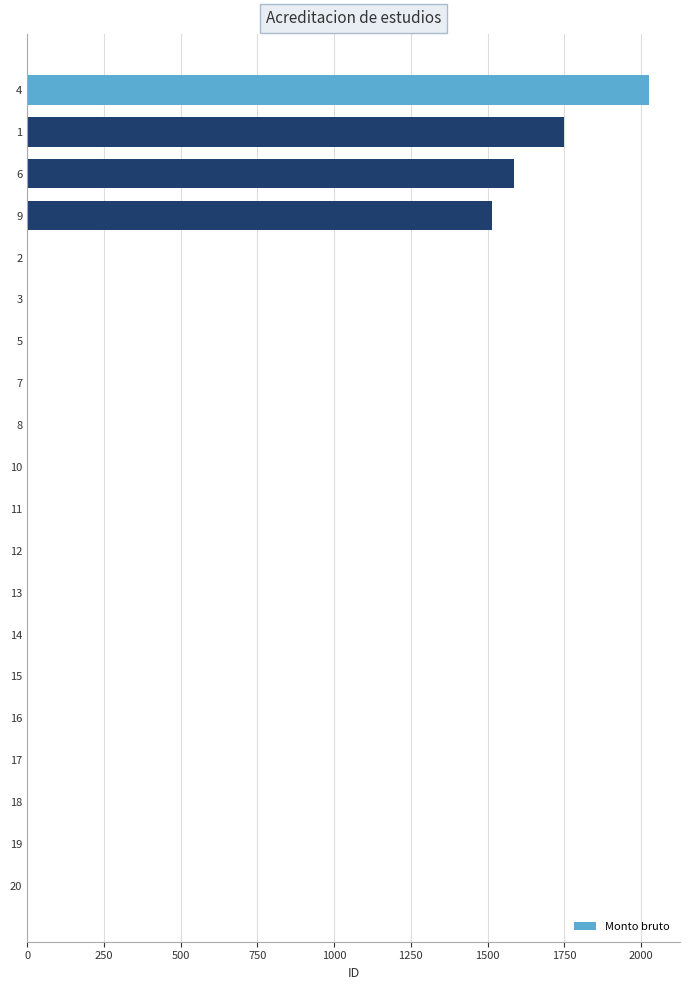

What is the greatest value displayed?

2025.8